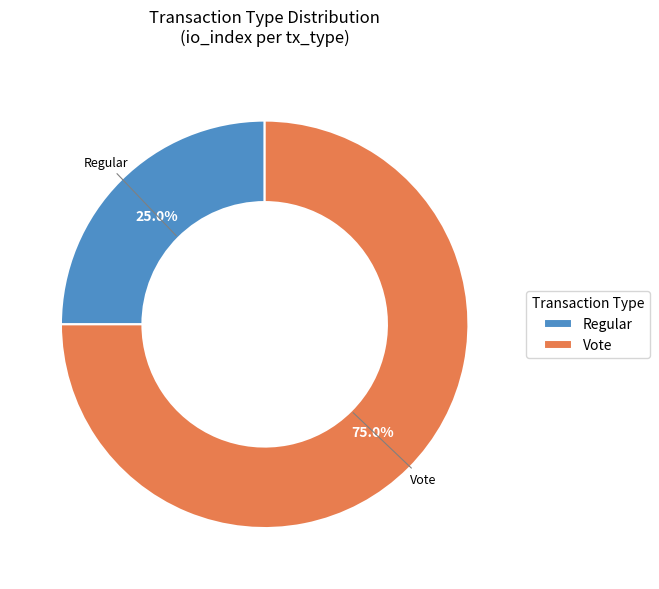

Combined, do Regular and Vote account for over 50%?

Yes